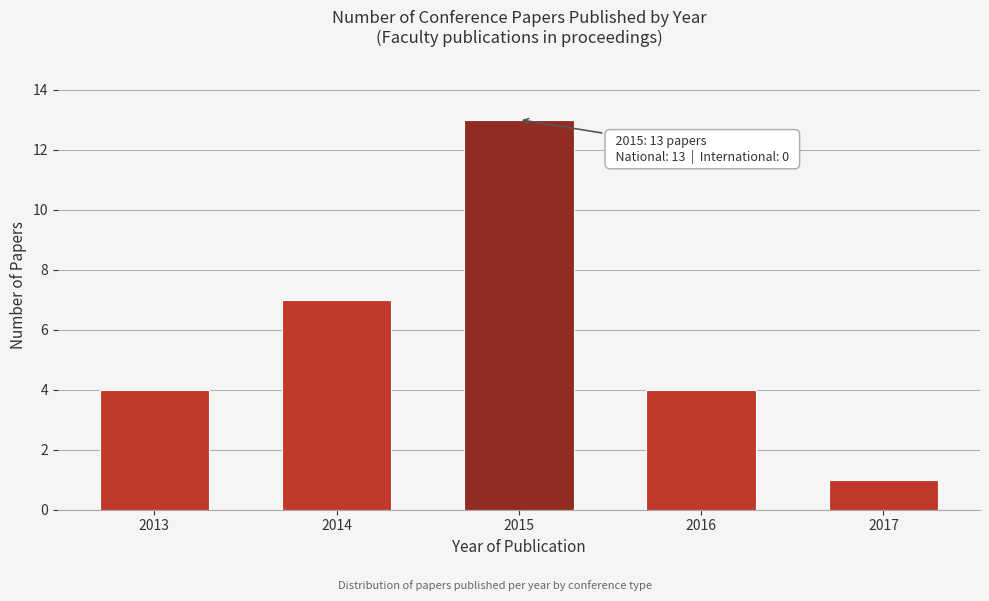

Reading right to left, what are all the values shown in this chart?

2017=1	2016=4	2015=13	2014=7	2013=4